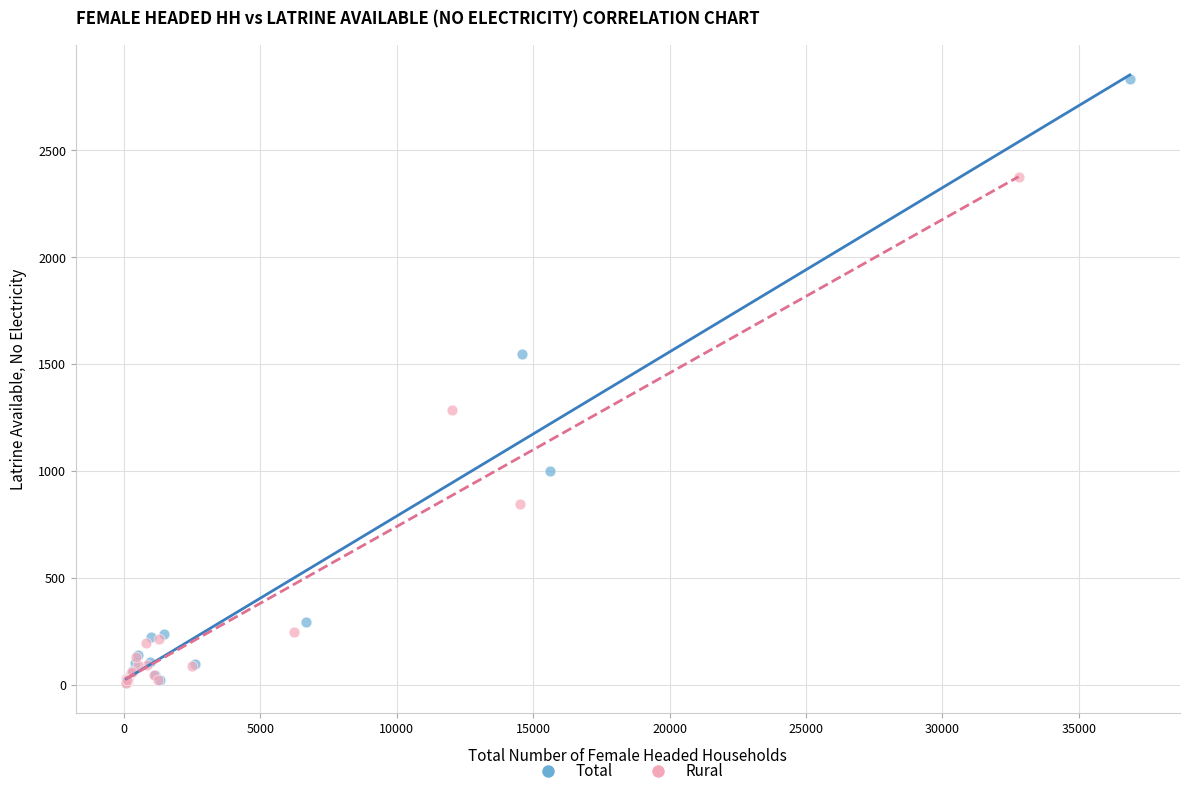

What are all the series names shown in the legend?

Total, Rural